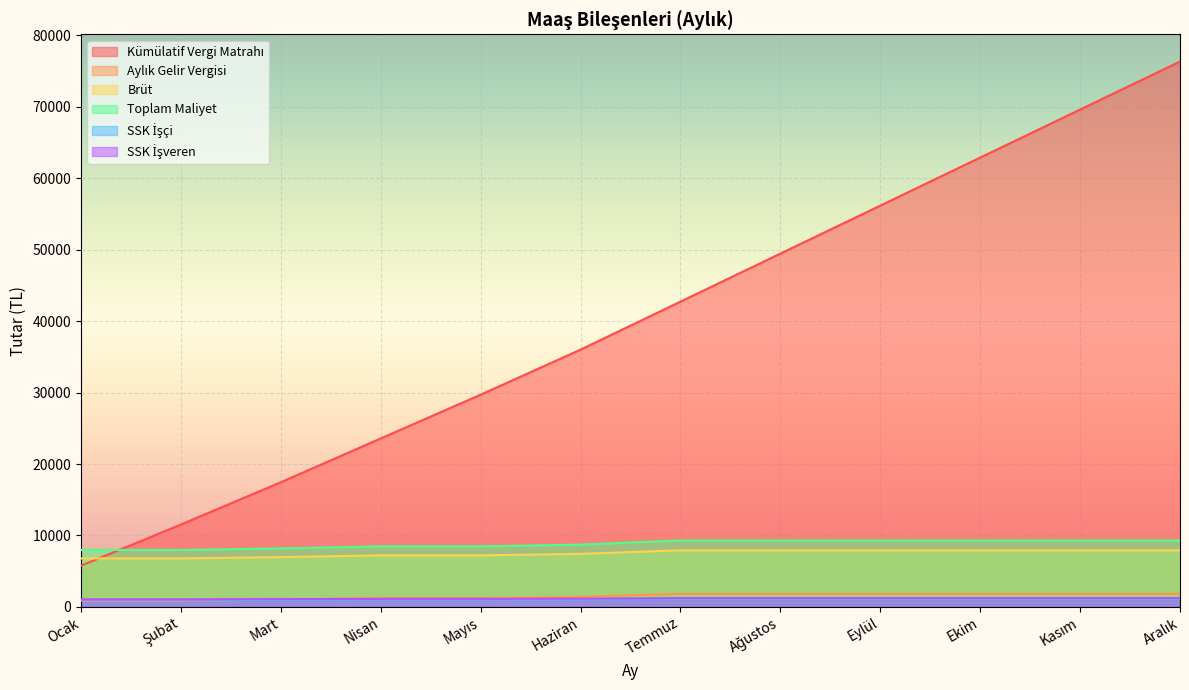

Which series ends up on top after the final intersection of SSK İşçi and Aylık Gelir Vergisi?

Aylık Gelir Vergisi